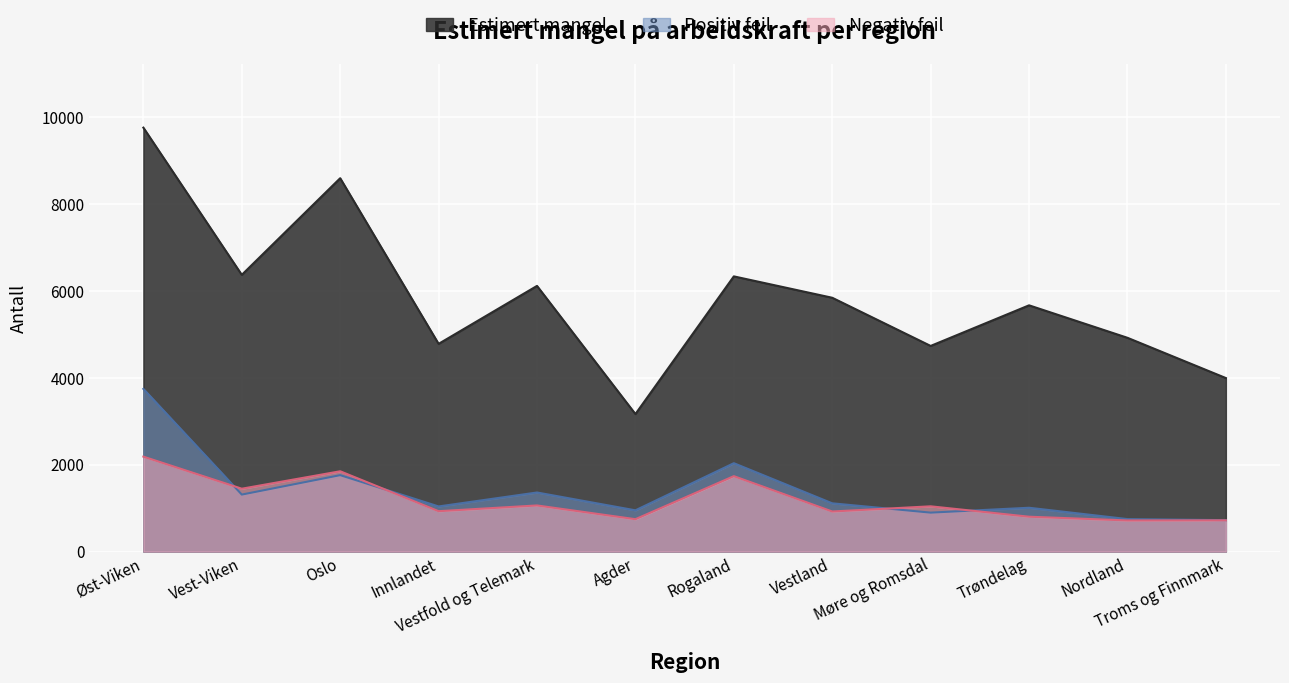

What position from the right is Vestland?

5